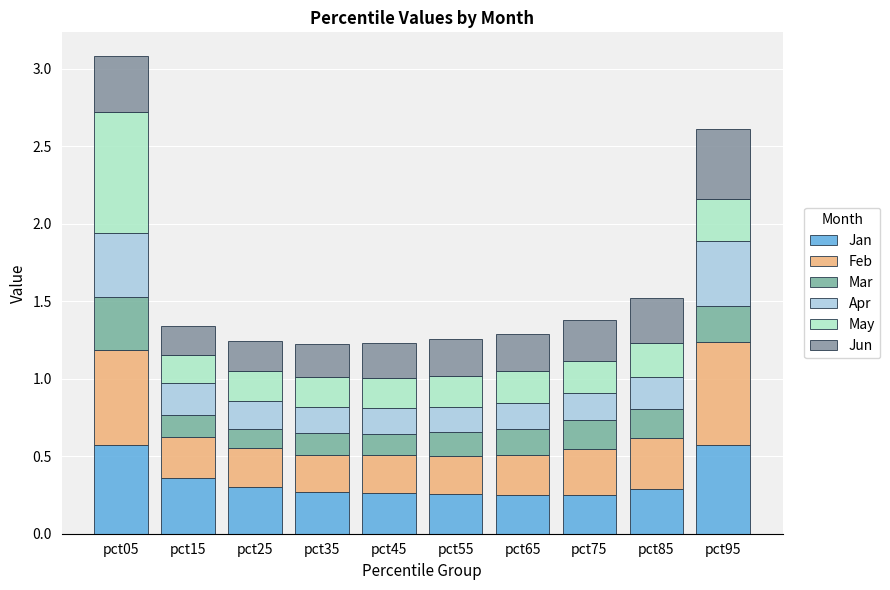

The May series shows 0.1 at pct45. True or false?

False